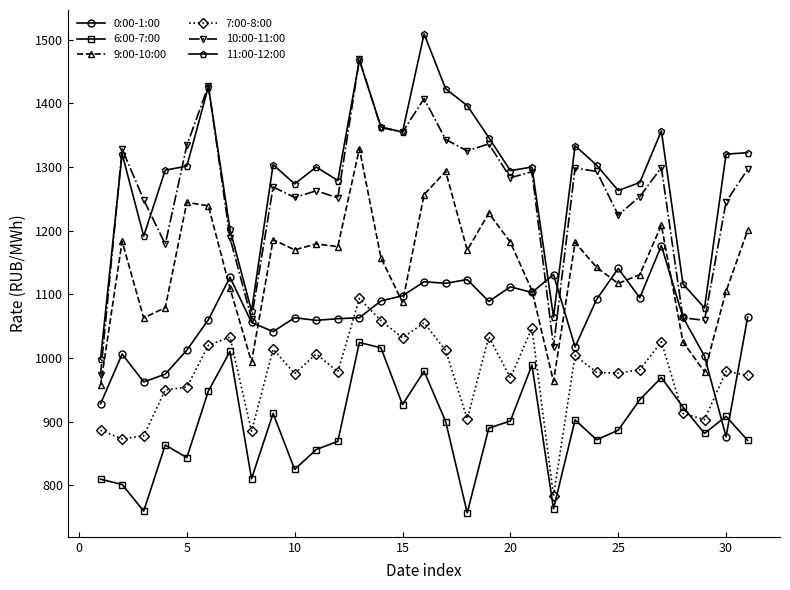

What is the difference between the maximum and minimum values in the 0:00-1:00 series?

300.4